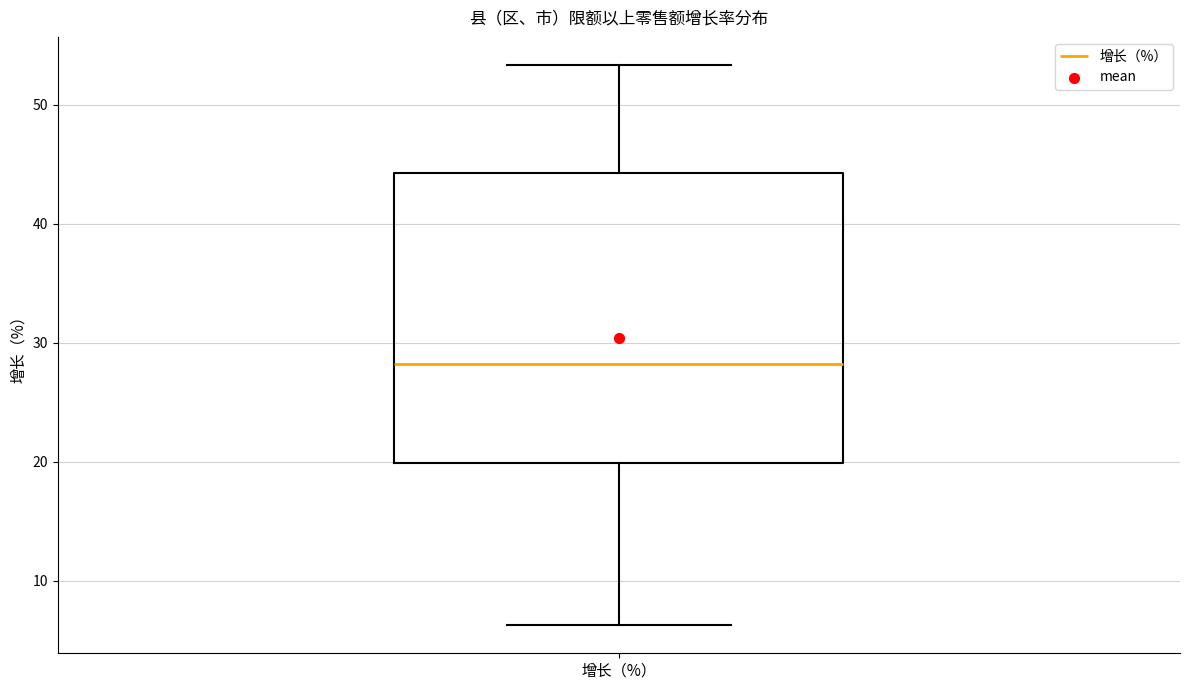

Where does the lower whisker of the box for 增长（%） end on the y-axis? The values are not printed on the chart, so give them approximately, as read against the axis.

6